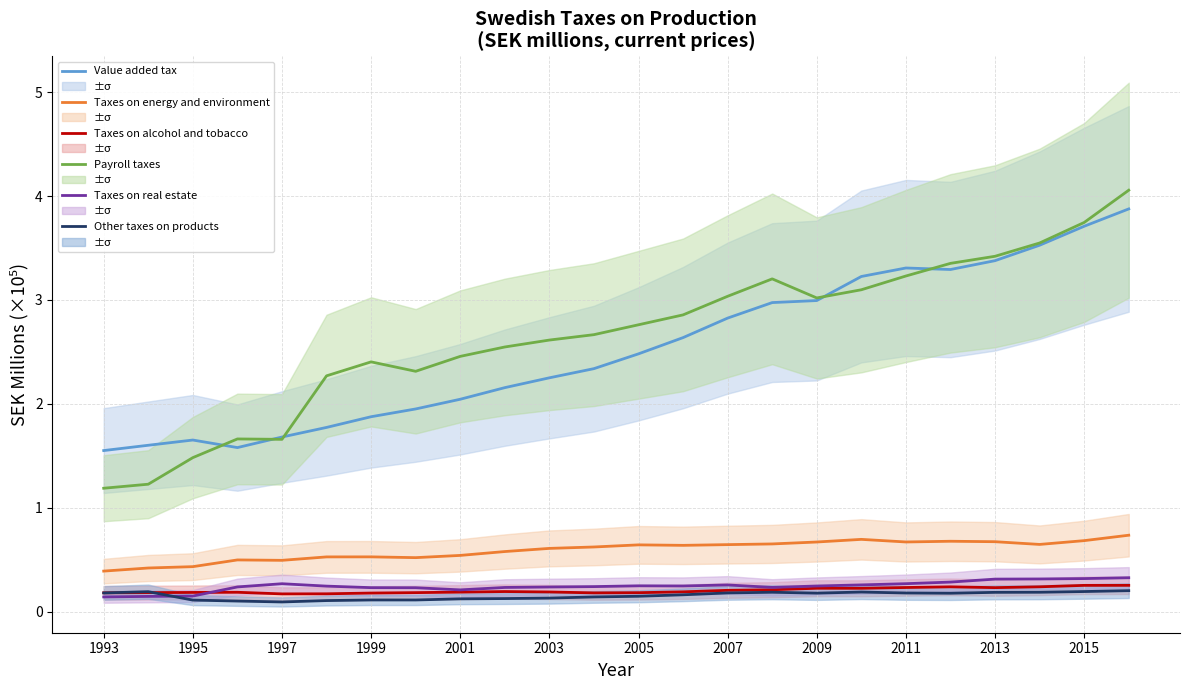

How many lines are shown in the chart?

6